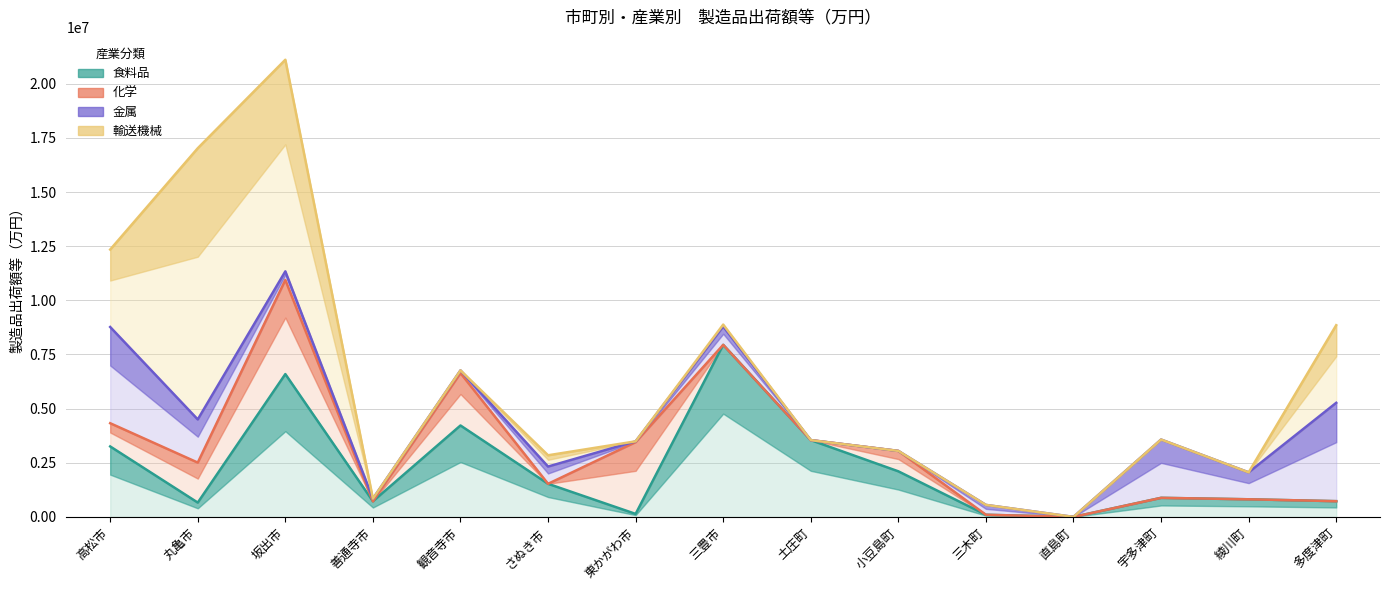

What position from the left is 綾川町?

14